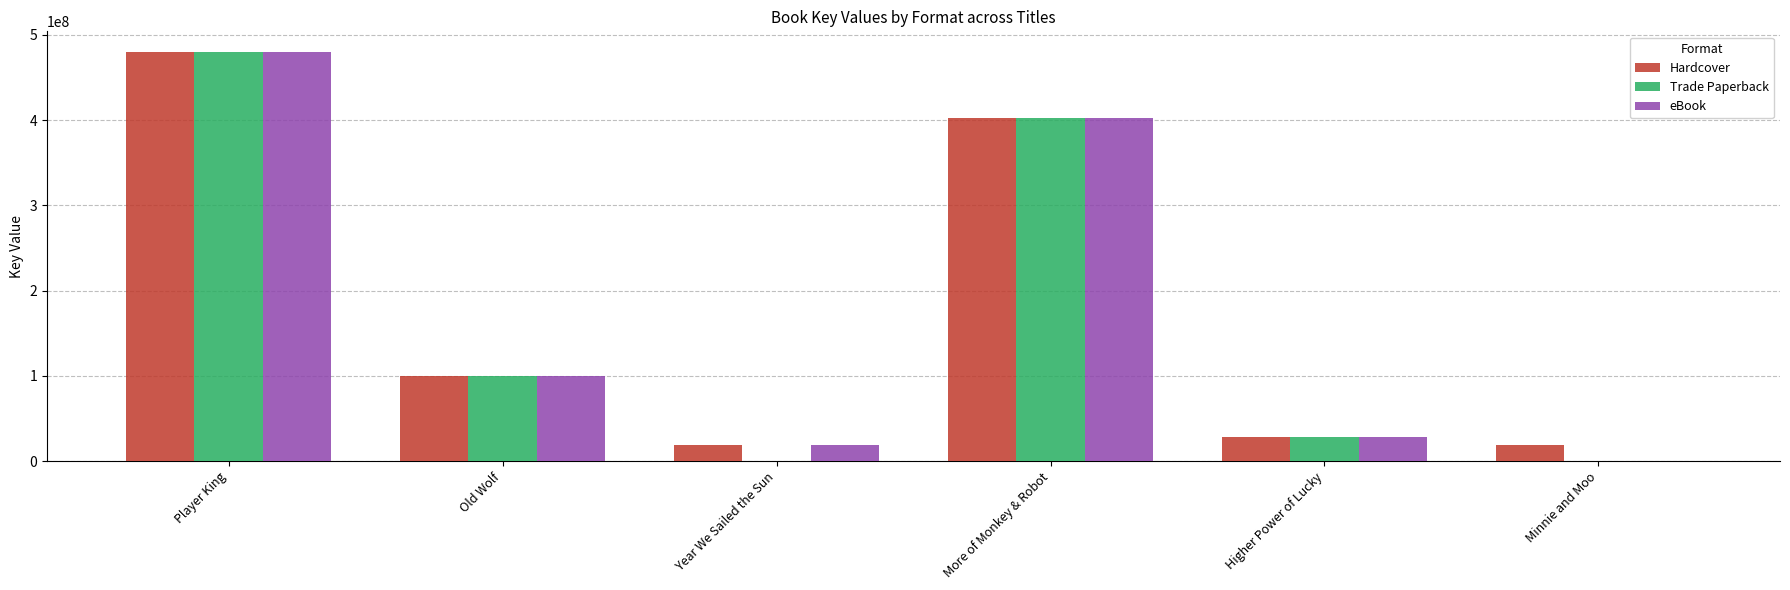

At which category is the sum across all series the highest?

Player King